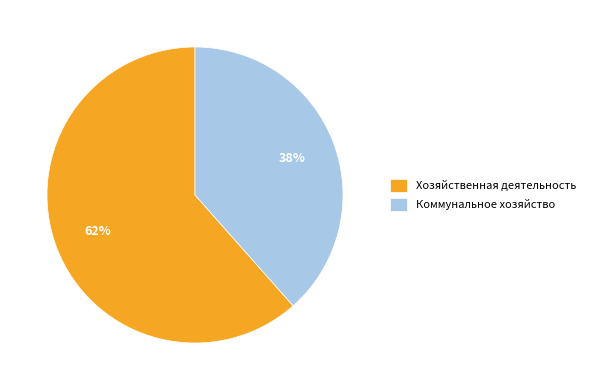

Which has a higher value, Коммунальное хозяйство or Хозяйственная деятельность?

Хозяйственная деятельность